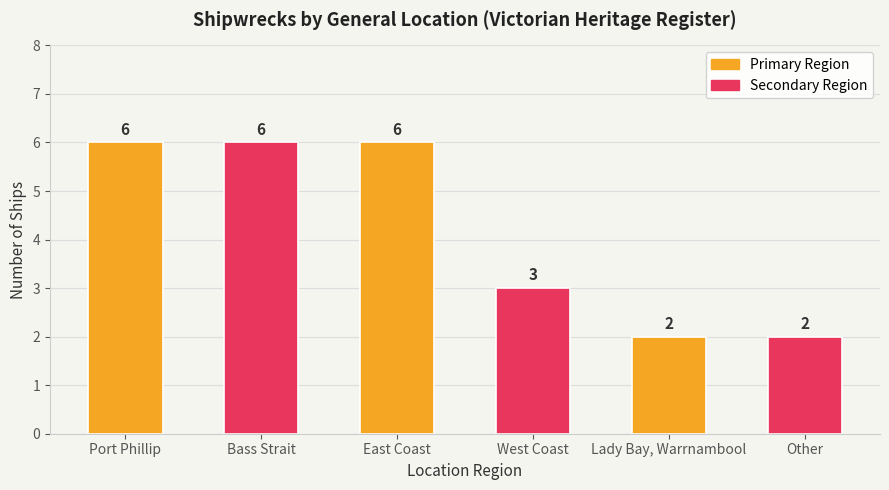

What is the greatest value displayed?

6